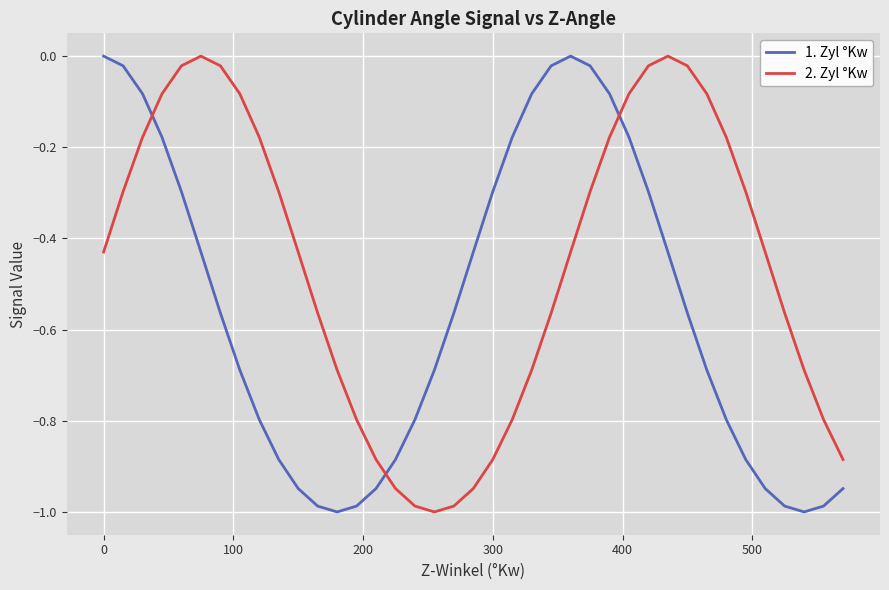

Rank the series by their average value, from highest to lowest.

2. Zyl °Kw, 1. Zyl °Kw